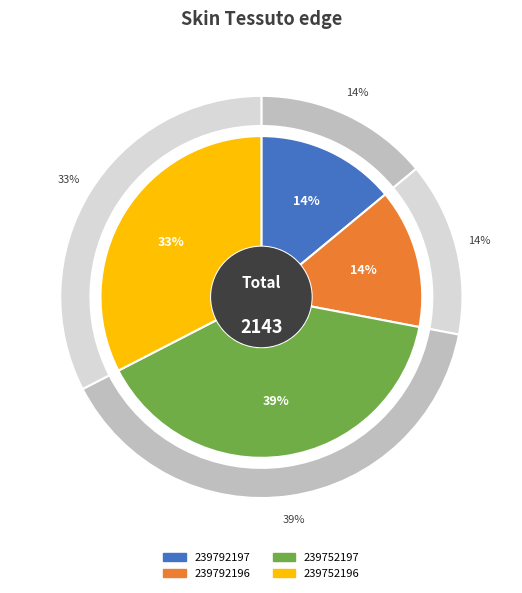

Count the number of slices in the pie.

4